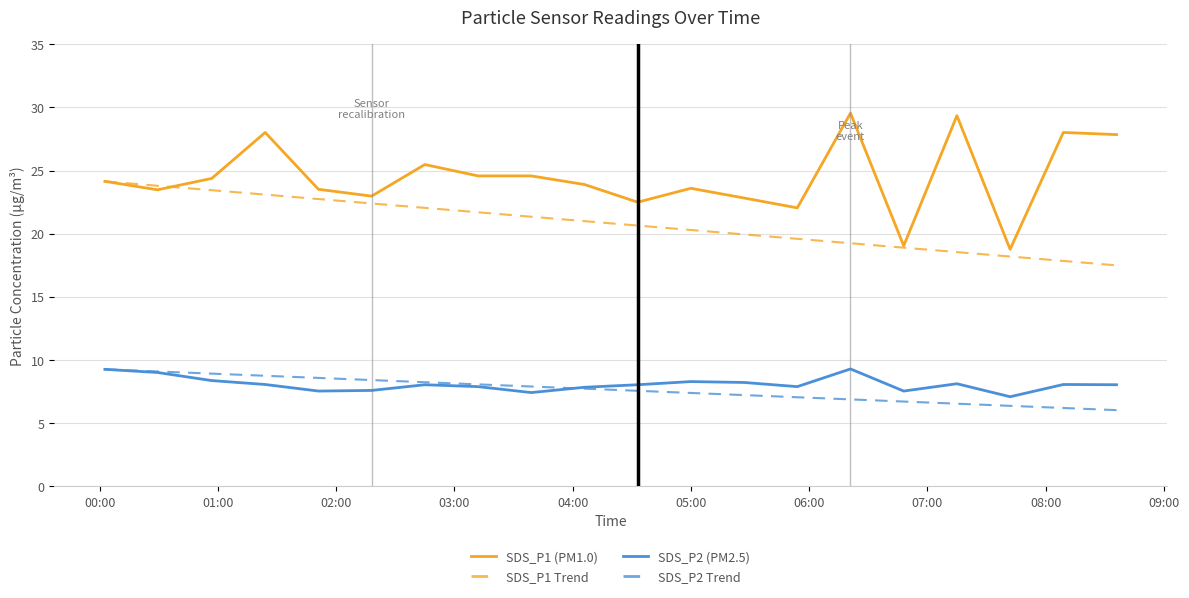

True or false: SDS_P2 (PM2.5) and SDS_P1 (PM1.0) cross at least once.

False